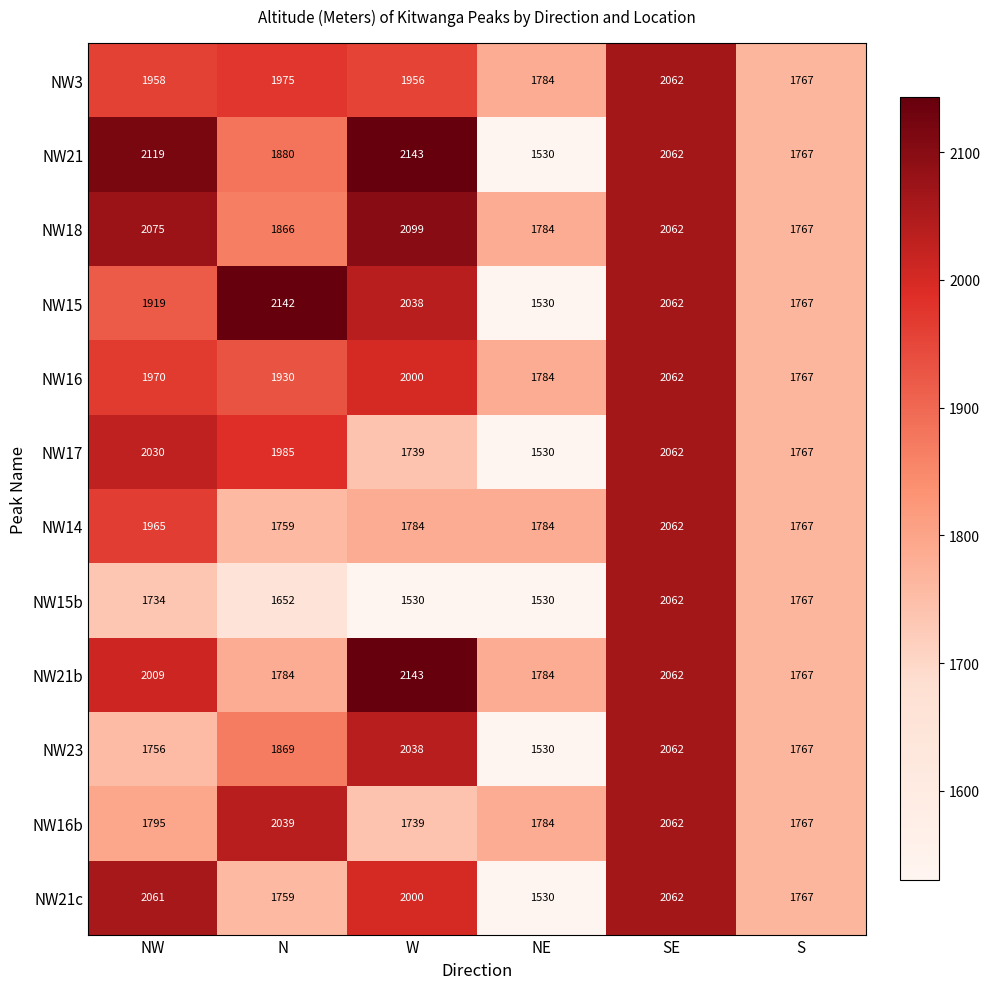

List the labels in order of NW21c value, largest first.

SE, NW, W, S, N, NE